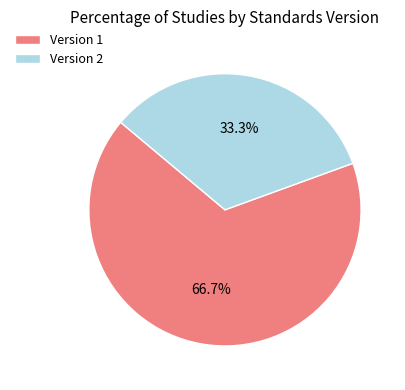

To the nearest percent, what is the average slice percentage?

50%